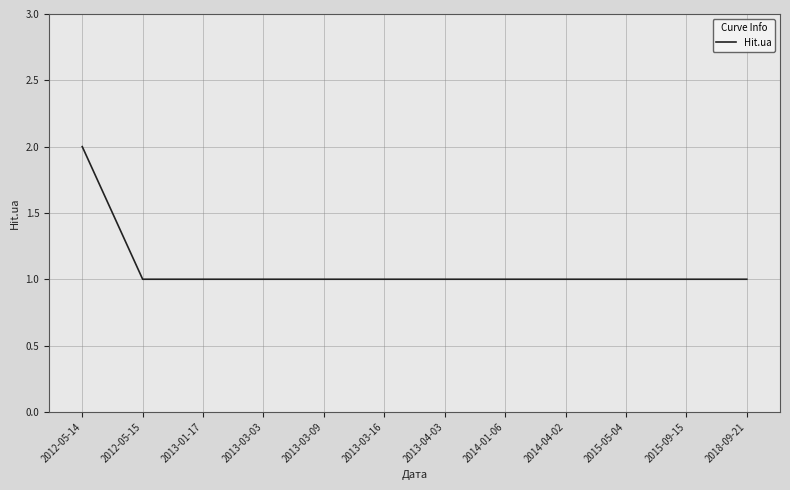

The chart shows a value of 0 at 2014-01-06. True or false?

False